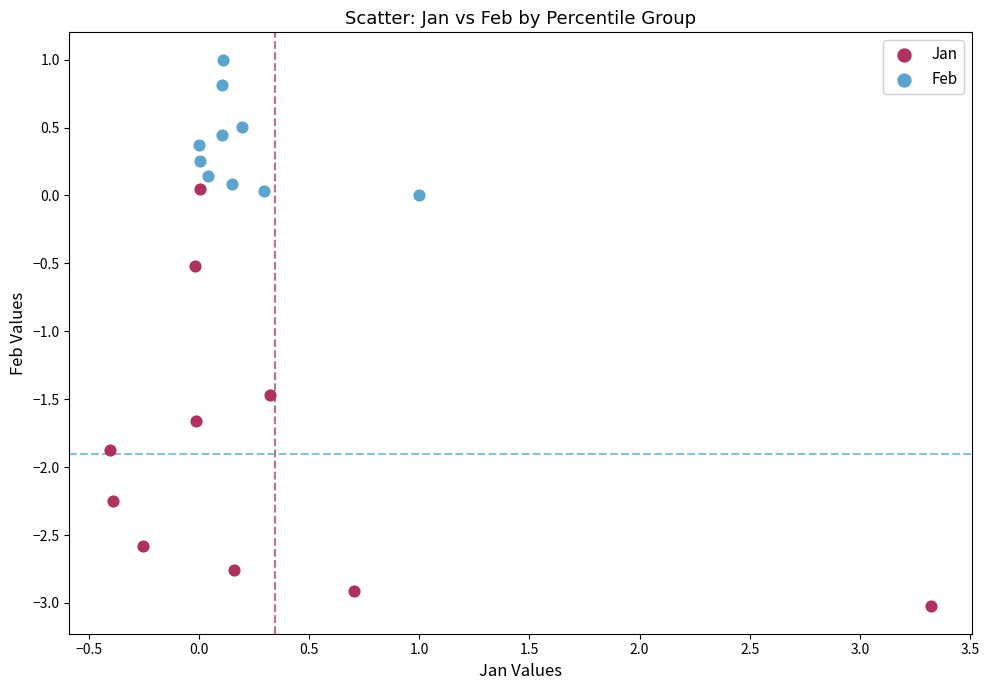

Which series contains the highest Y value?

Feb